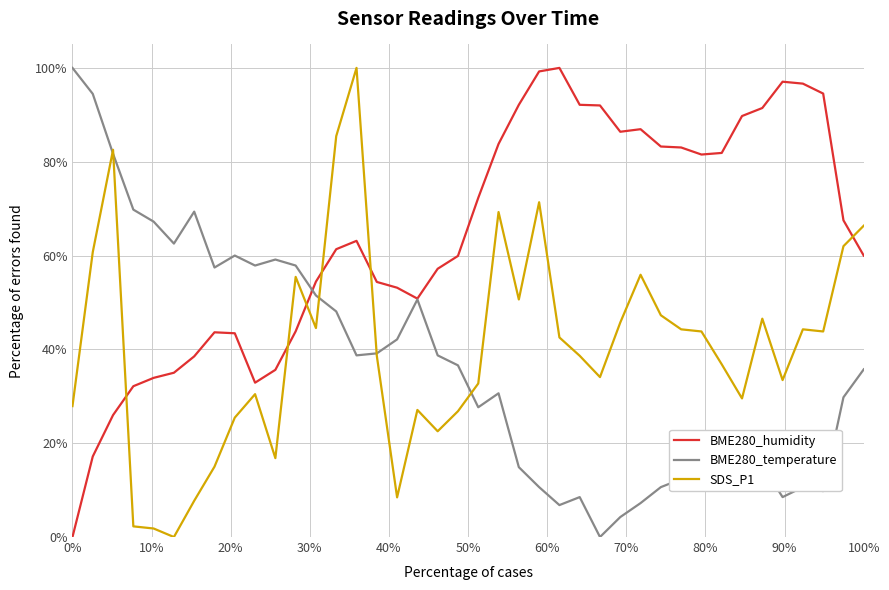

True or false: SDS_P1 and BME280_humidity cross at least once.

True